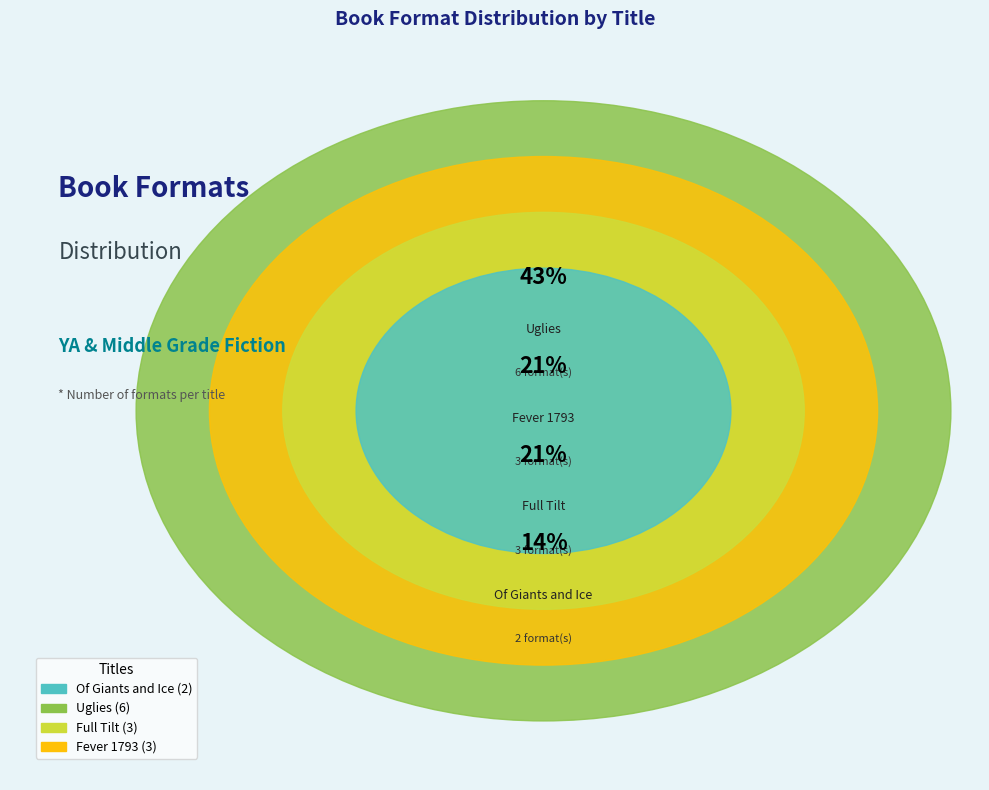

To the nearest percent, what is the combined percentage of Of Giants and Ice and Full Tilt?

36%